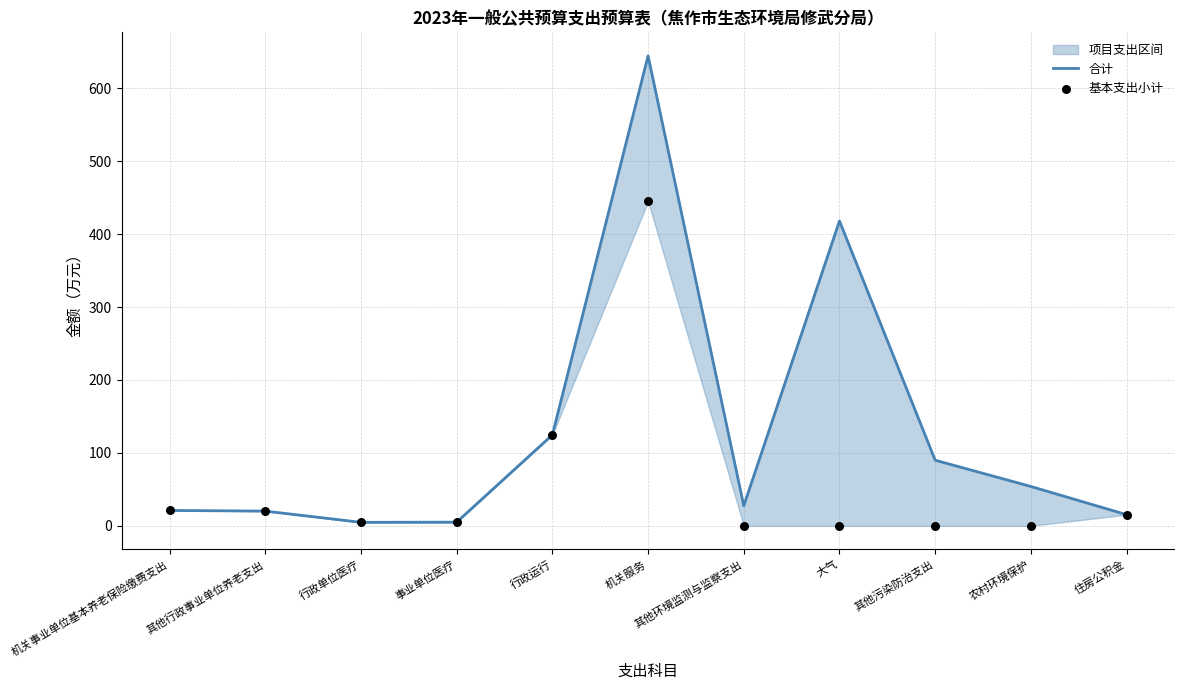

Is the value of 合计 at 其他行政事业单位养老支出 greater than the value of 基本支出小计 at 机关服务?

No